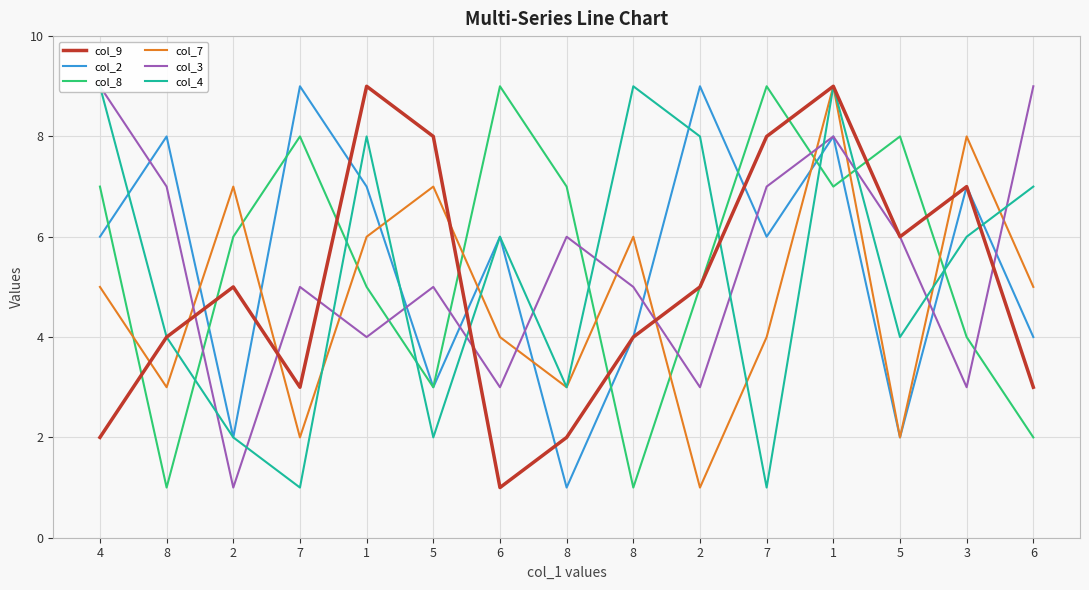

How many times do col_7 and col_9 cross each other?

6